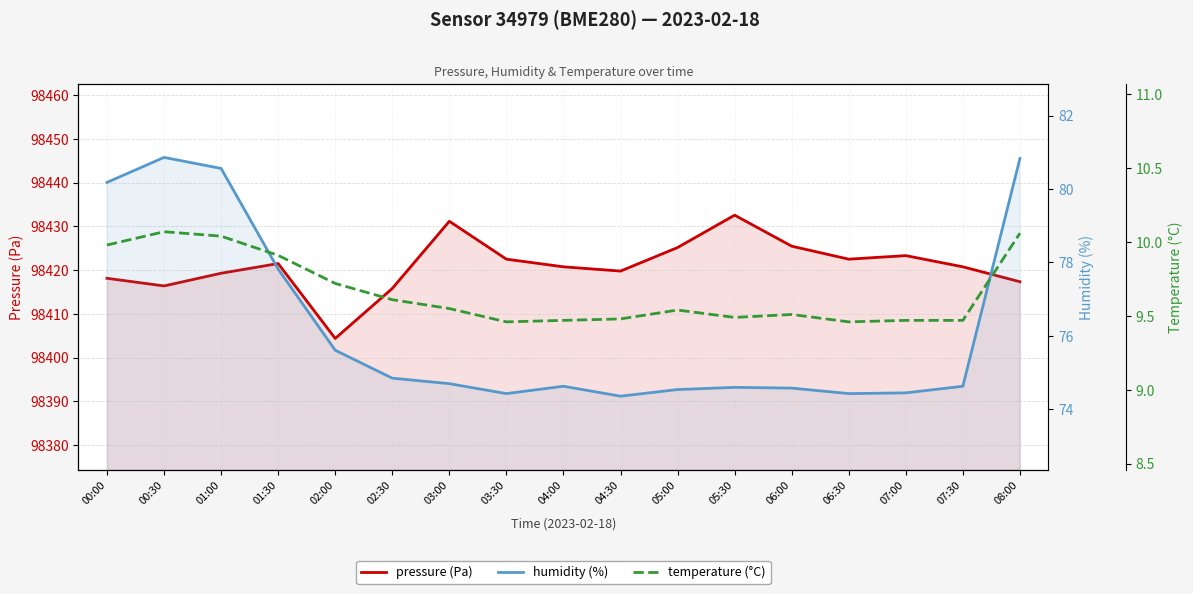

What is the smallest value displayed?

9.5